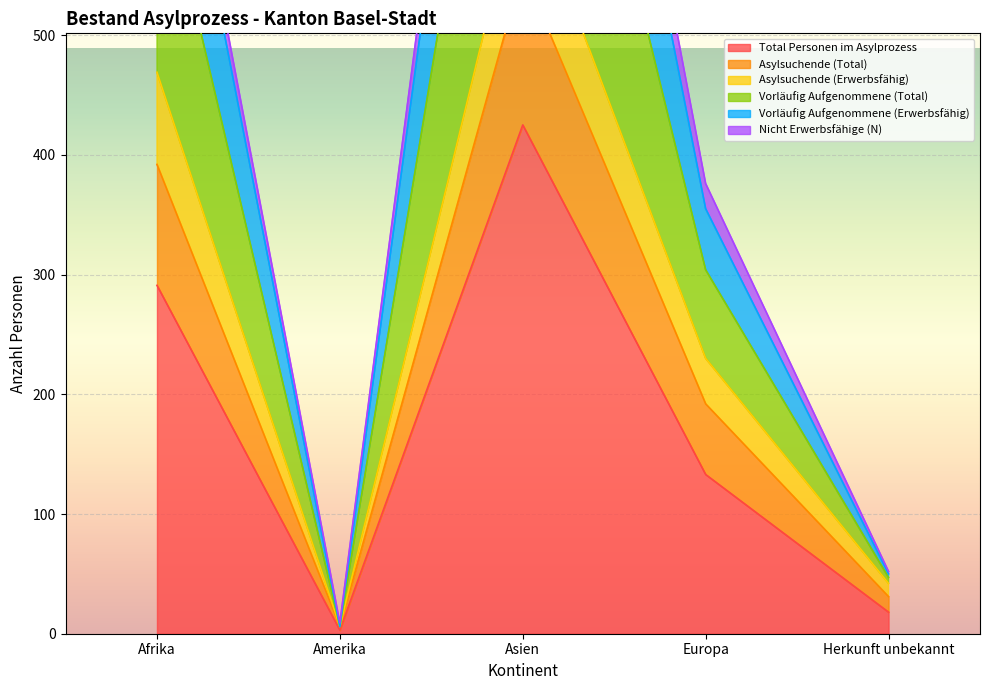

At which label is Total Personen im Asylprozess closest to 214?

Afrika